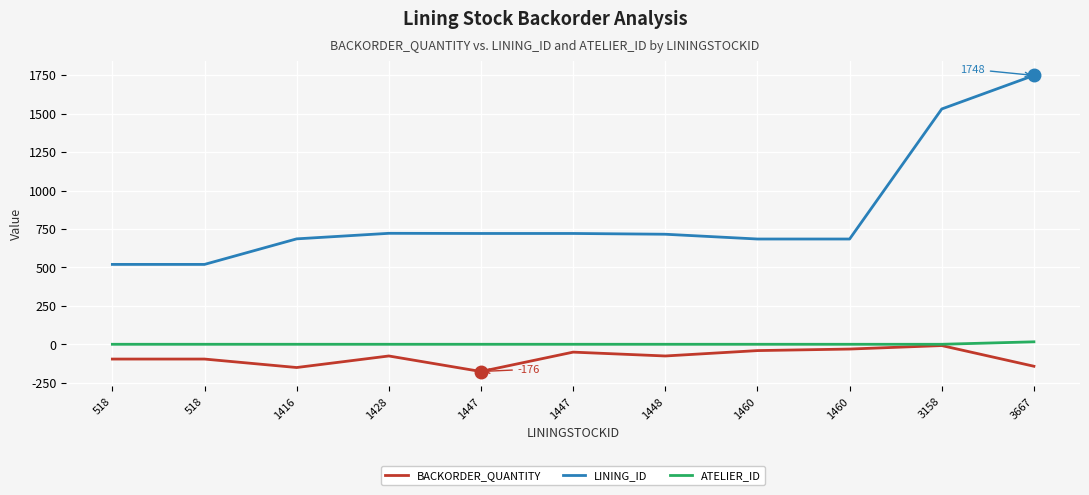

Does the chart have visible grid lines?

Yes